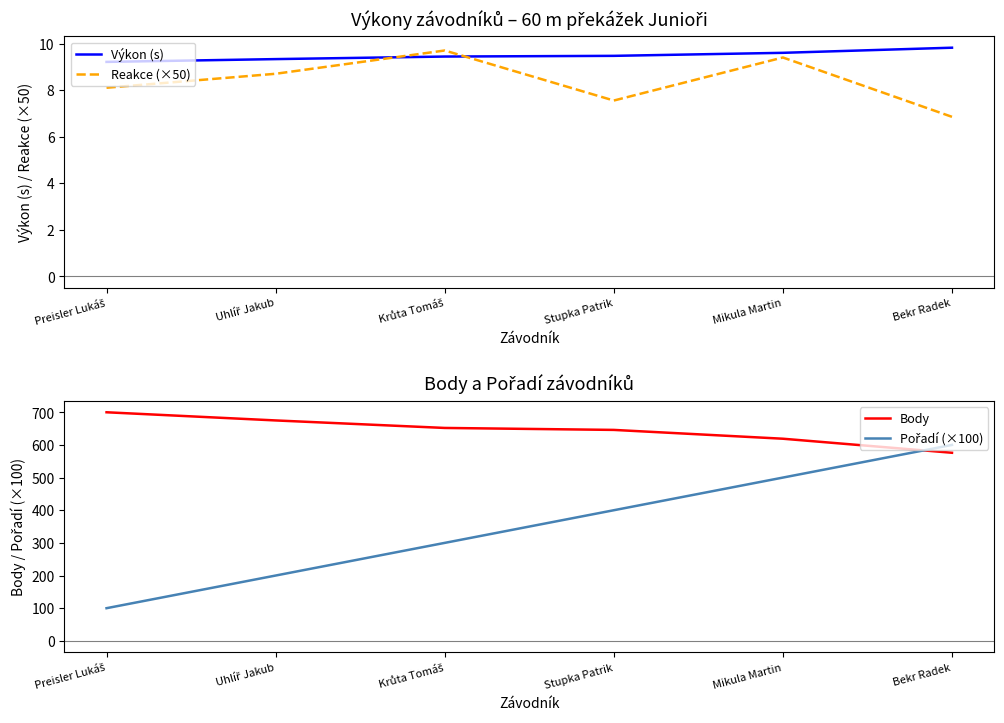

Reading left to right, transcribe all the data shown in this chart.

Výkon (s): Preisler Lukáš=9.2	Uhlíř Jakub=9.3	Krůta Tomáš=9.4	Stupka Patrik=9.5	Mikula Martin=9.6	Bekr Radek=9.8
Reakce (×50): Preisler Lukáš=8.1	Uhlíř Jakub=8.7	Krůta Tomáš=9.7	Stupka Patrik=7.5	Mikula Martin=9.4	Bekr Radek=6.9
Body: Preisler Lukáš=700.0	Uhlíř Jakub=675.0	Krůta Tomáš=652.0	Stupka Patrik=646.0	Mikula Martin=619.0	Bekr Radek=576.0
Pořadí (×100): Preisler Lukáš=100.0	Uhlíř Jakub=200.0	Krůta Tomáš=300.0	Stupka Patrik=400.0	Mikula Martin=500.0	Bekr Radek=600.0